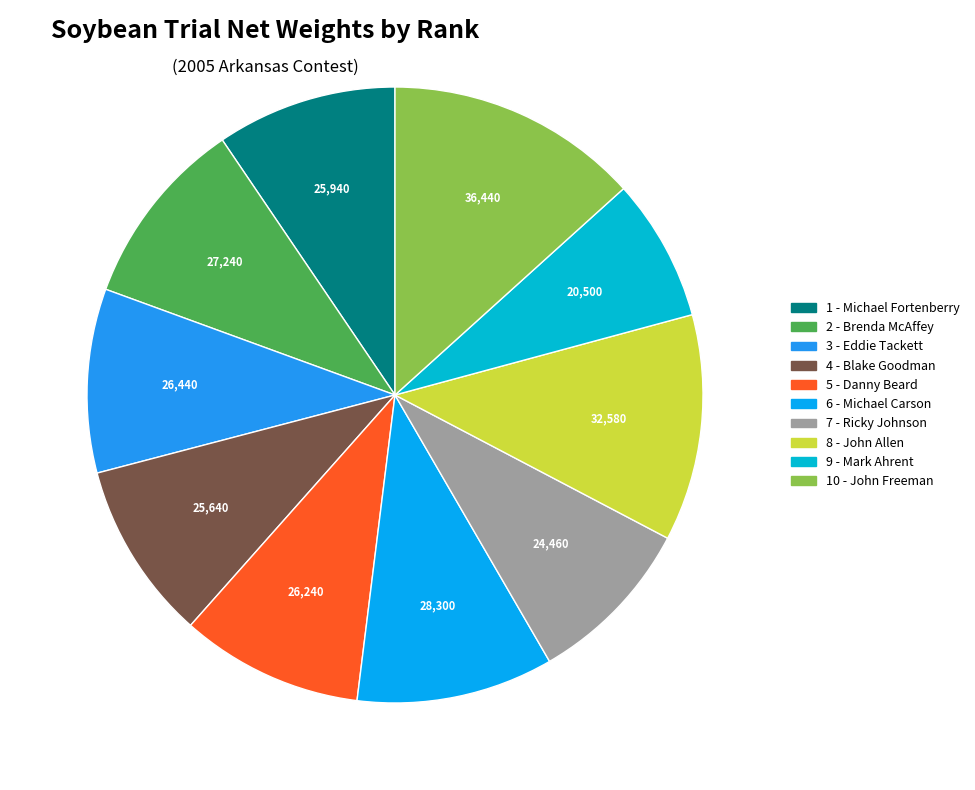

How many segments does this pie chart have?

10